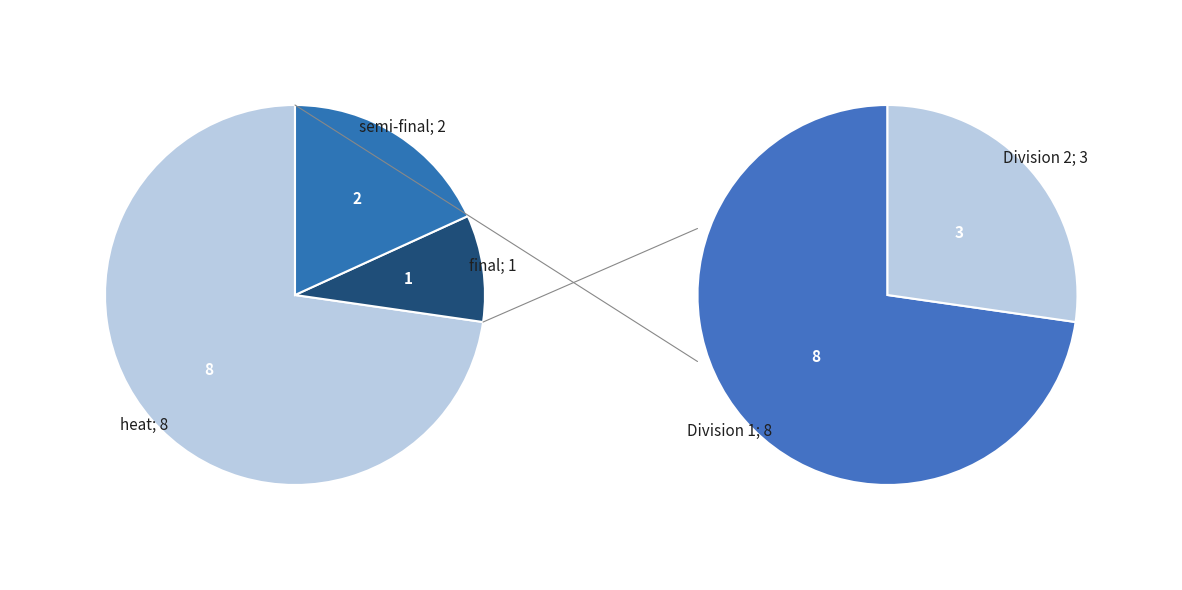

How many segments does this pie chart have?

3